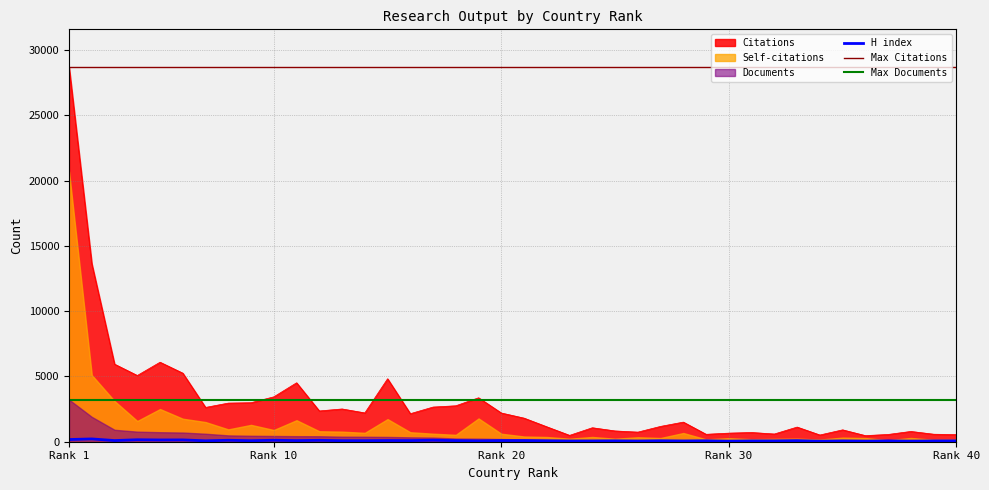

At which category does H index reach its first local valley?

Rank 20